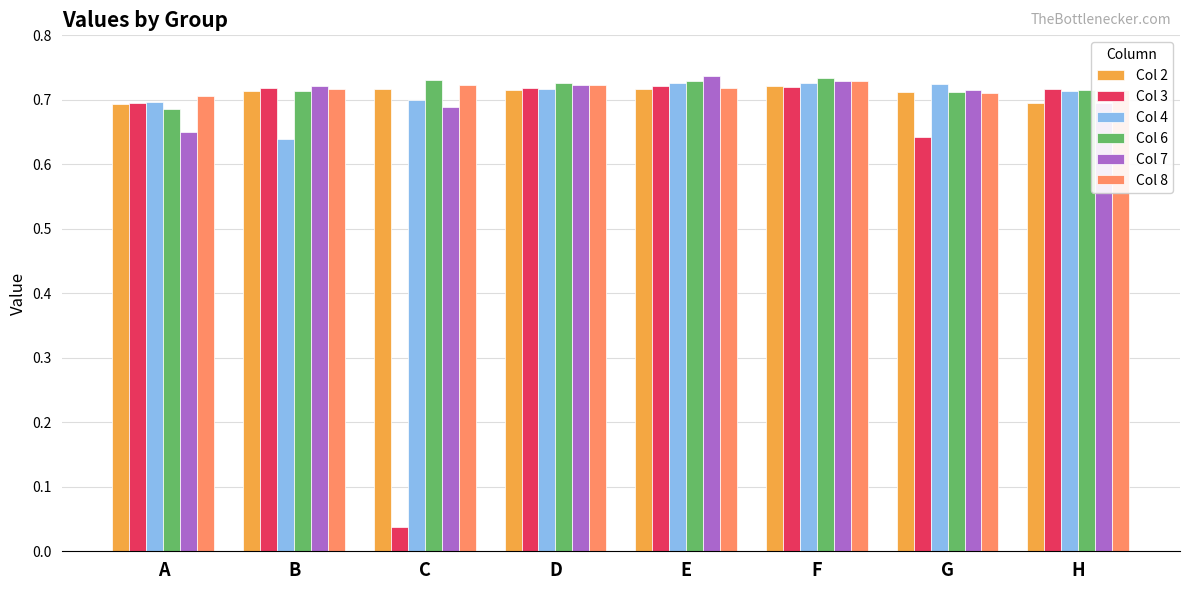

True or false: Col 6 has a value of 1.1 at G.

False